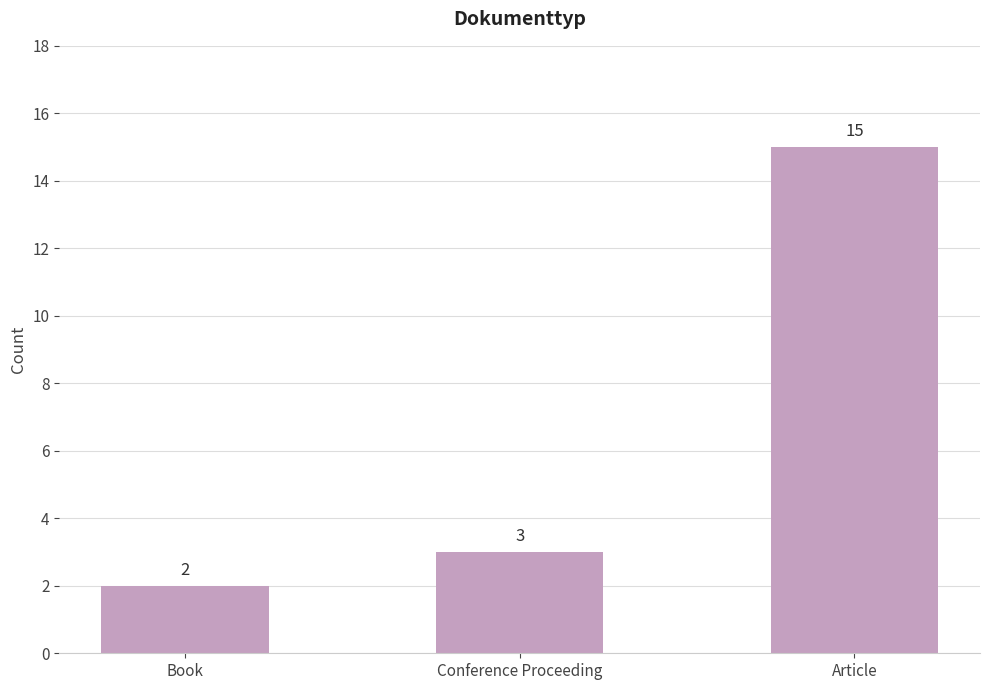

Which has a higher value, Conference Proceeding or Book?

Conference Proceeding